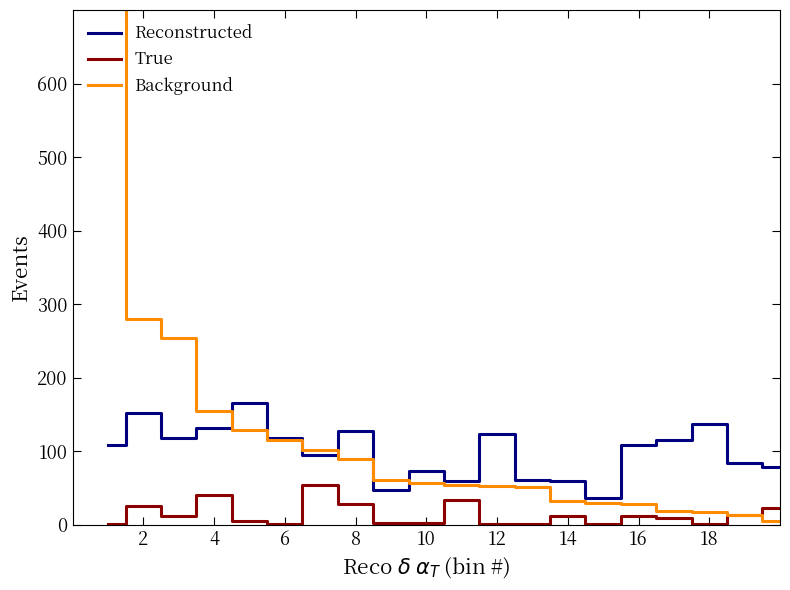

What is the value of the True point at the 10th from the left?

1.5